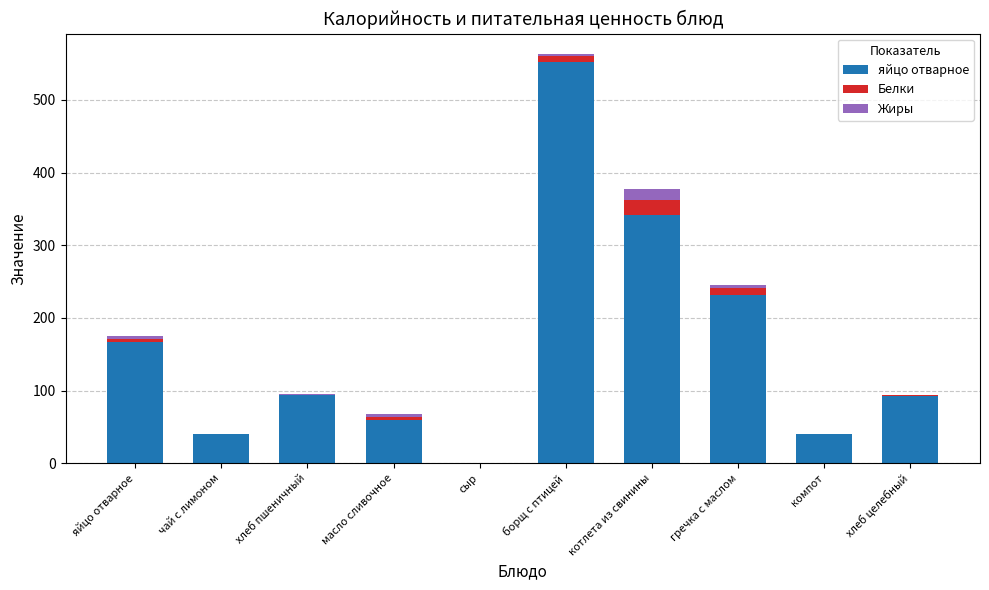

How many categories are shown in the chart?

10